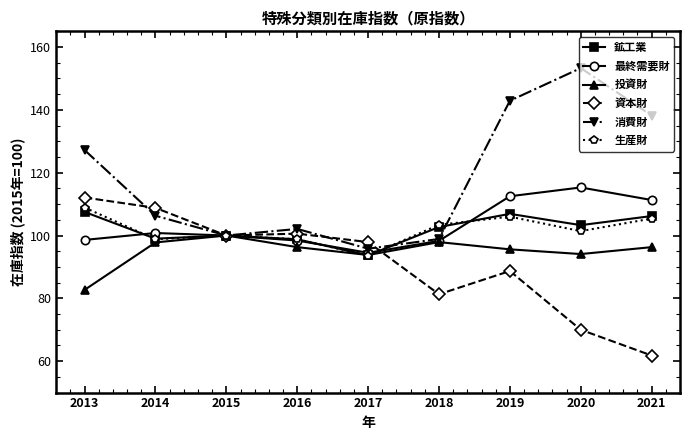

True or false: 鉱工業 has more than 2 interior local peaks.

False